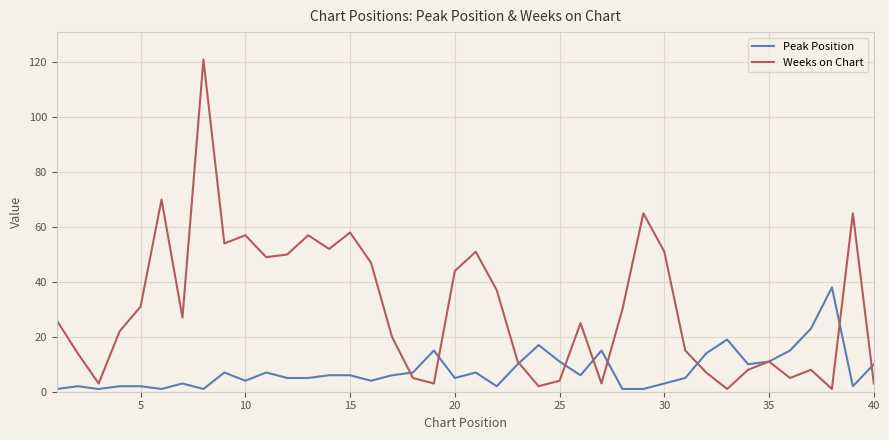

Which series has the largest total across all categories?

Weeks on Chart